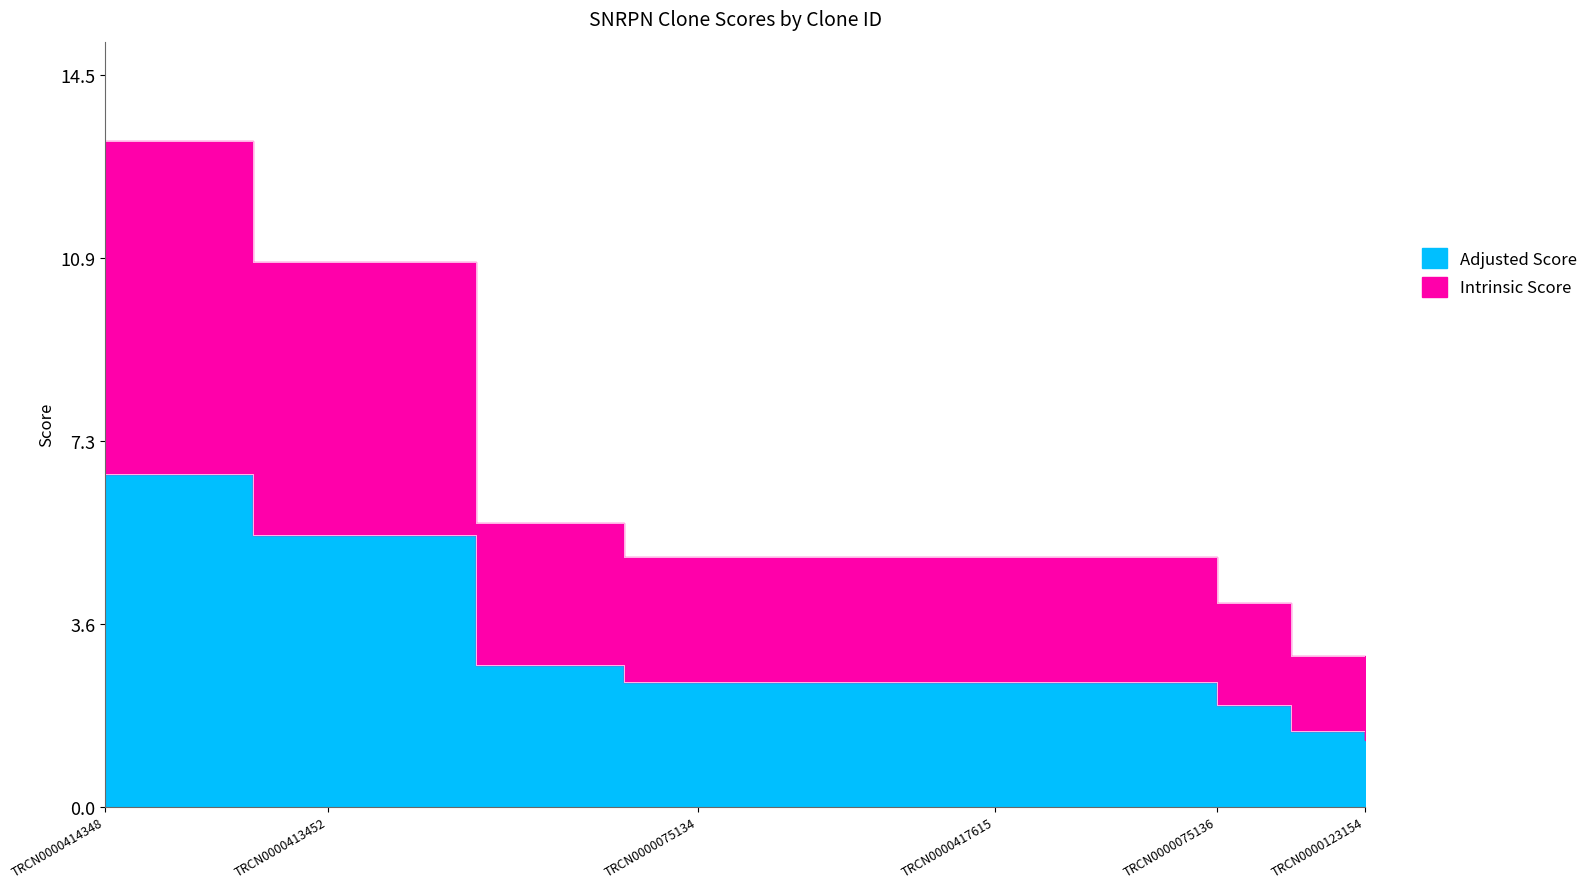

What is the value of the Adjusted Score point at the 17th from the left?

1.5